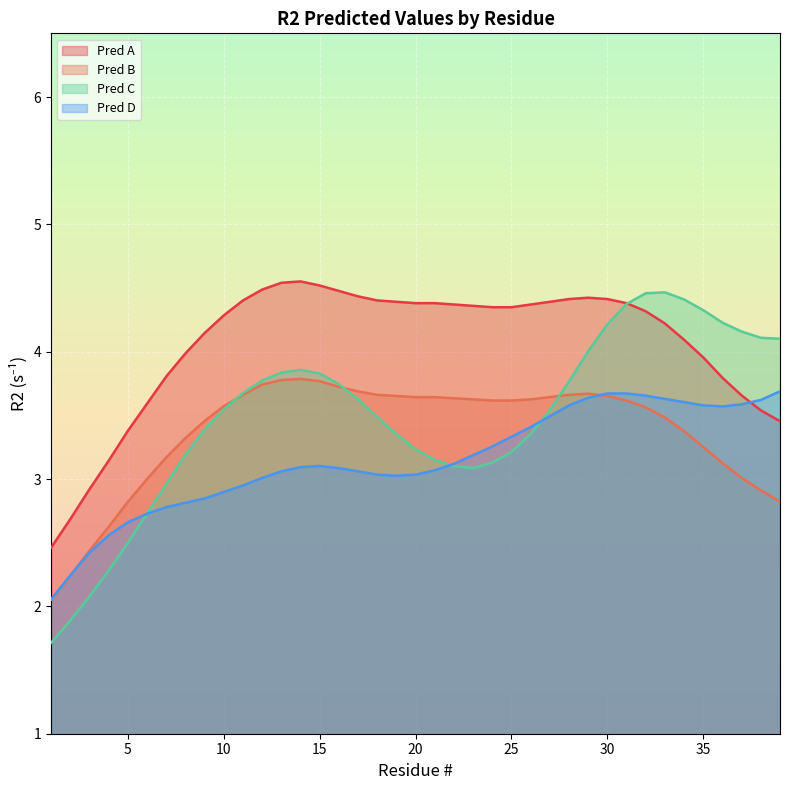

How many times do Pred C and Pred D cross each other?

3